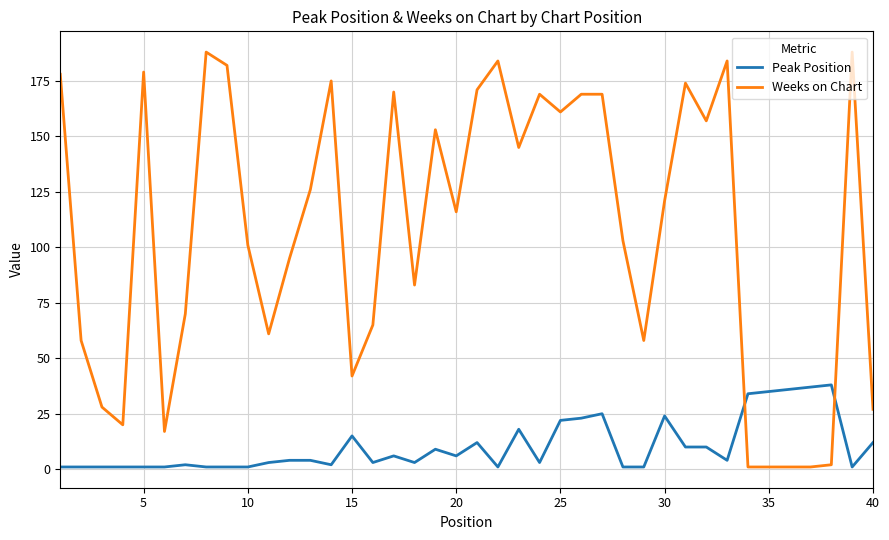

What is the minimum value for Weeks on Chart?

1